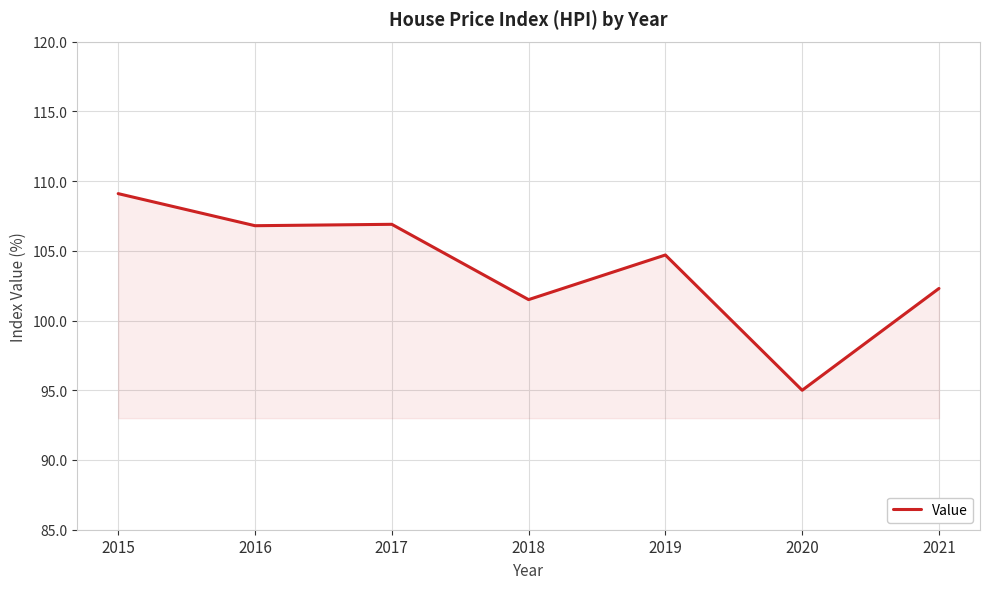

Read the value at 2020.

95.0